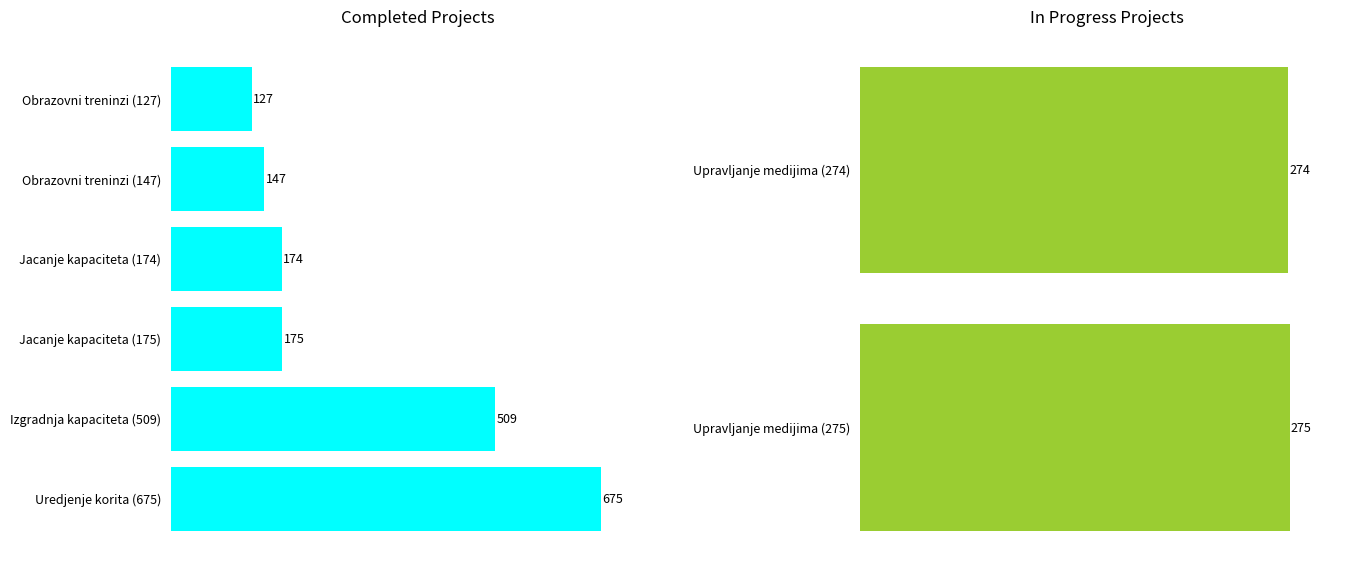

The value at Obrazovni treninzi (127) is 191. True or false?

False